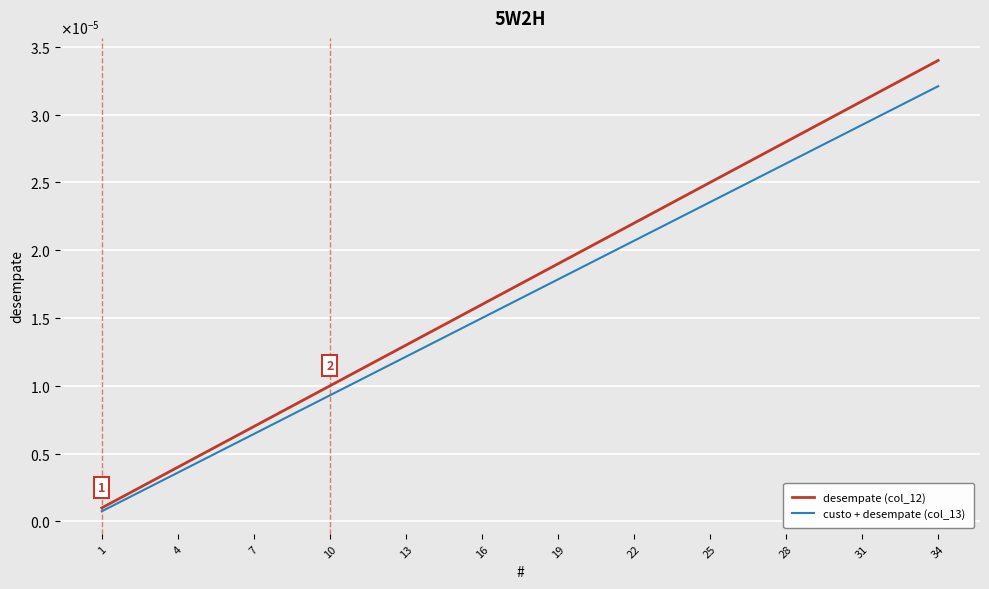

True or false: desempate (col_12) and custo + desempate (col_13) intersect in this chart.

False